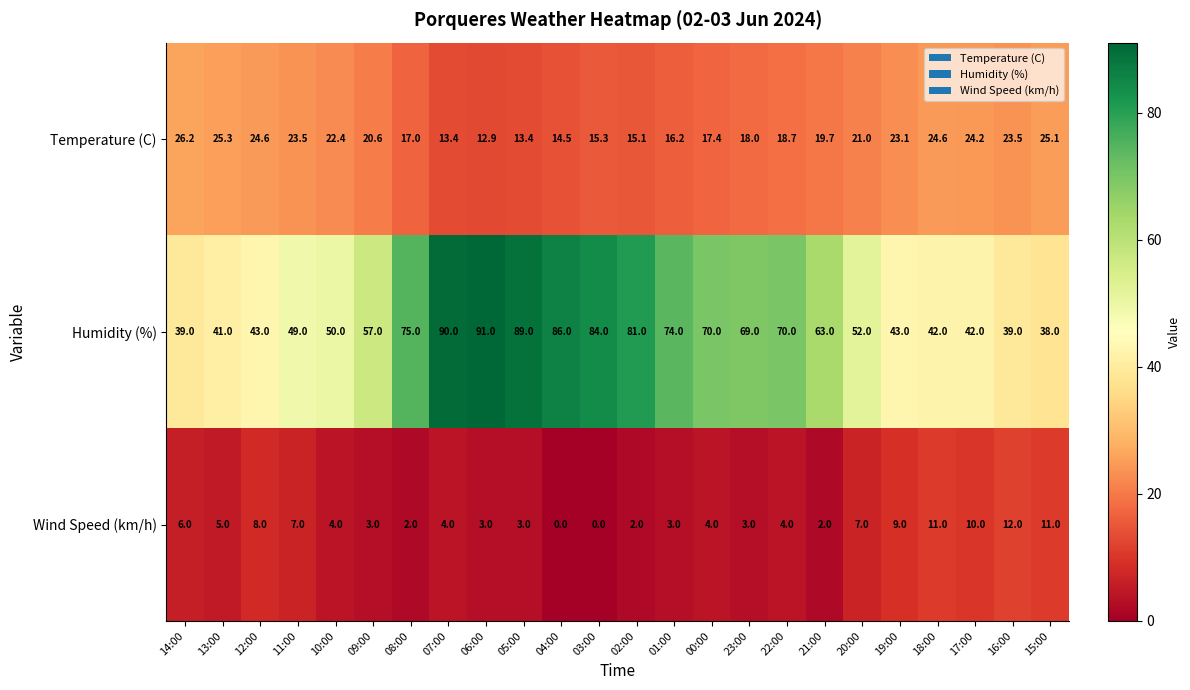

At 02:00, list the series in order from smallest to largest.

Wind Speed (km/h), Temperature (C), Humidity (%)